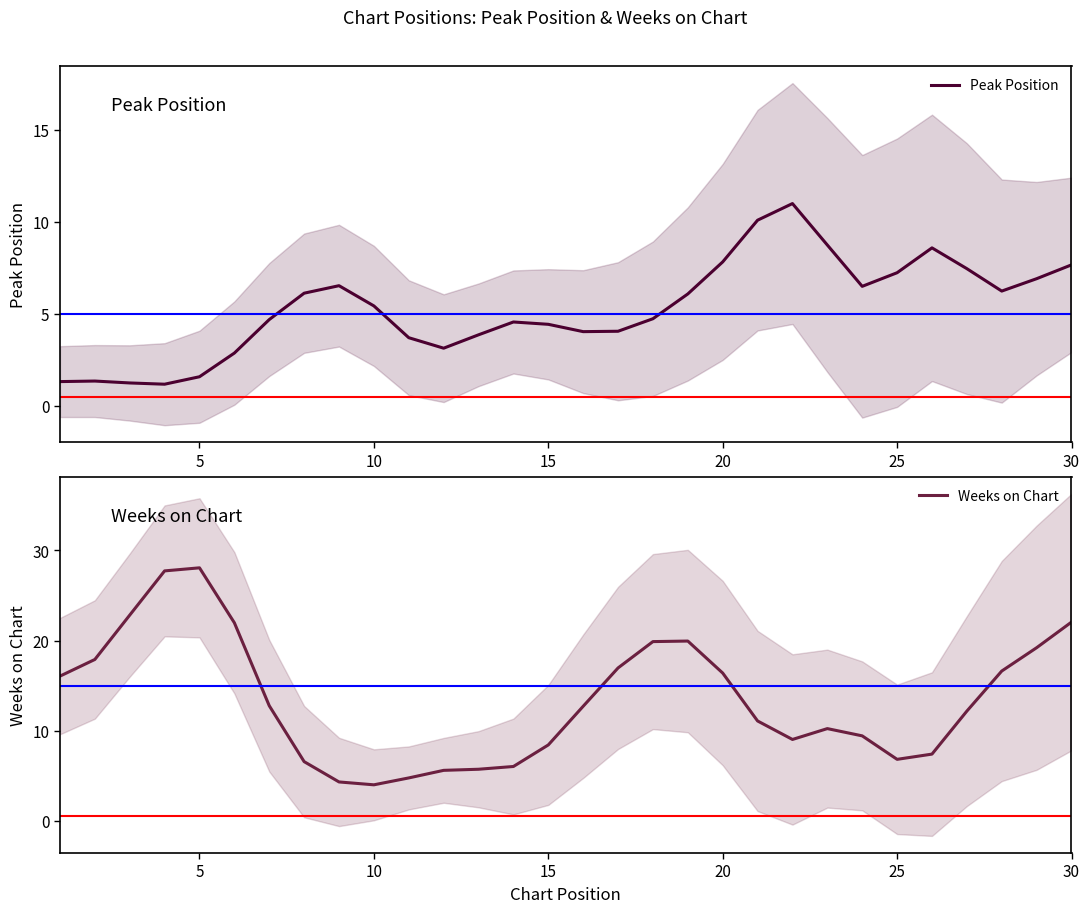

How many lines are shown in the chart?

2